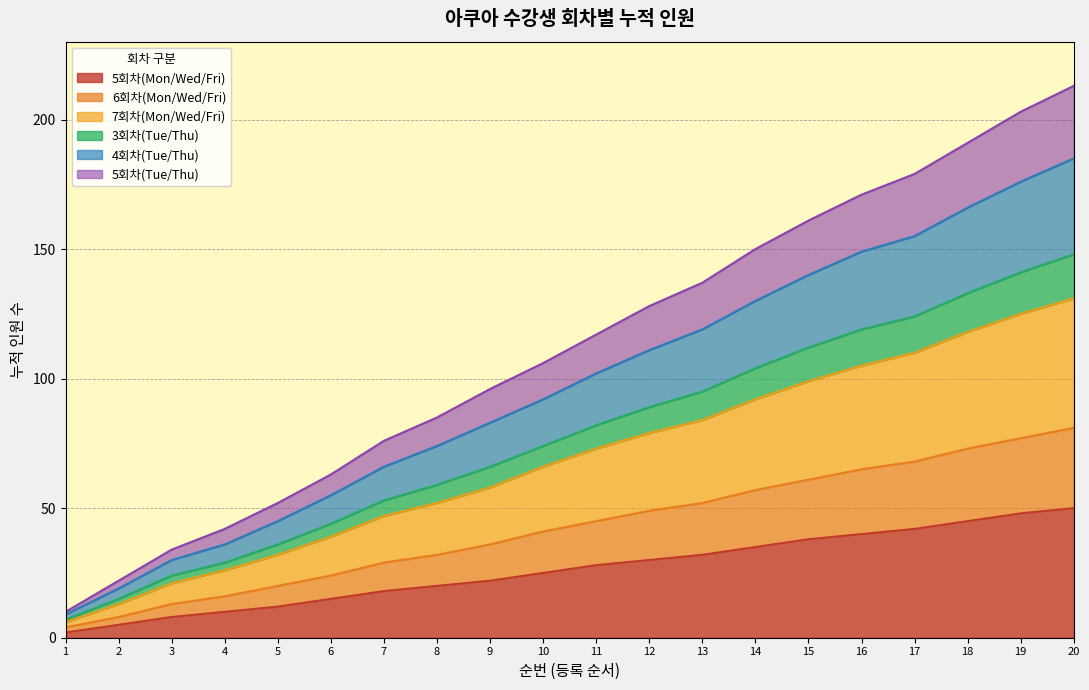

Which category has the lowest value across all series?

1